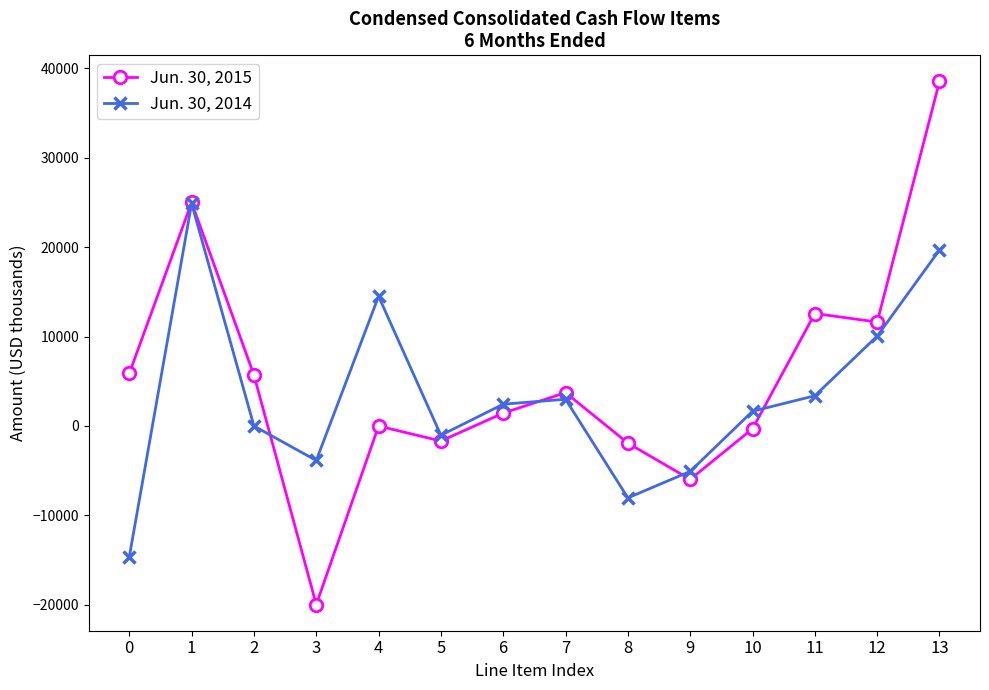

Is this an area chart (filled region under the line)?

No